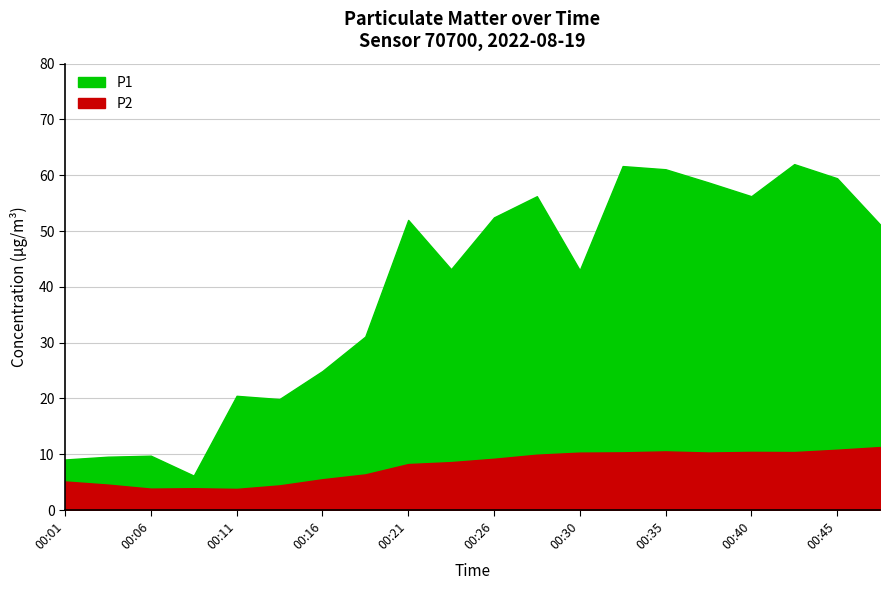

What is the difference between the P1 values at 00:26 and 00:43?

9.5